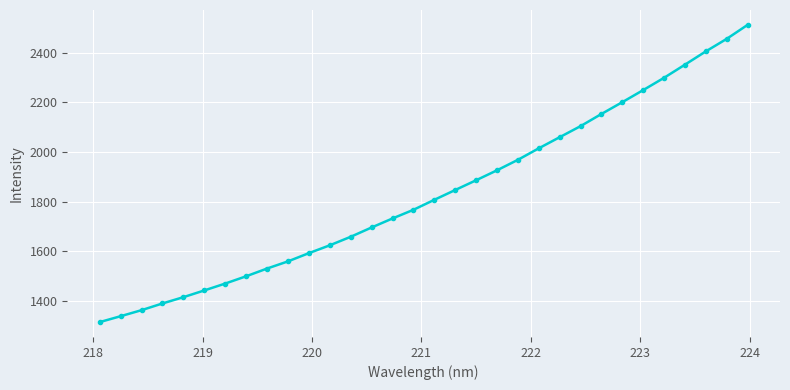

What is the minimum value shown in the chart?

1315.8